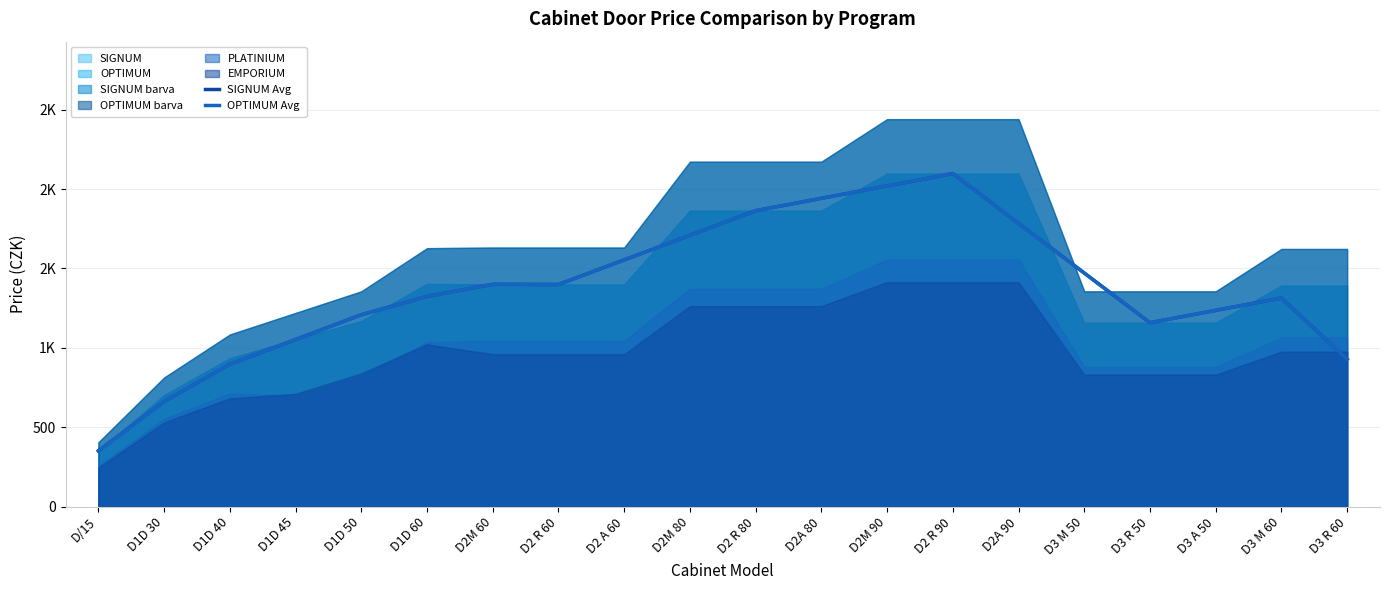

How many lines are shown in the chart?

2